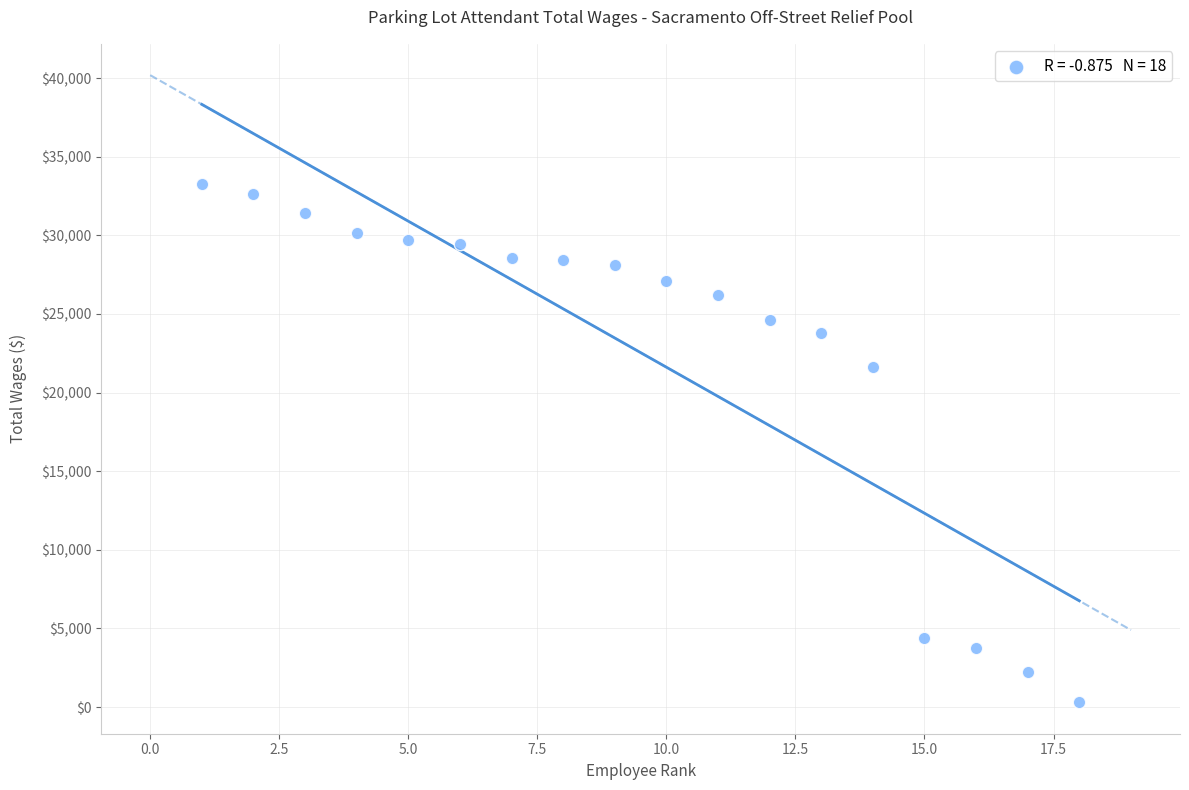

What is the range of X values (max minus min)?

17